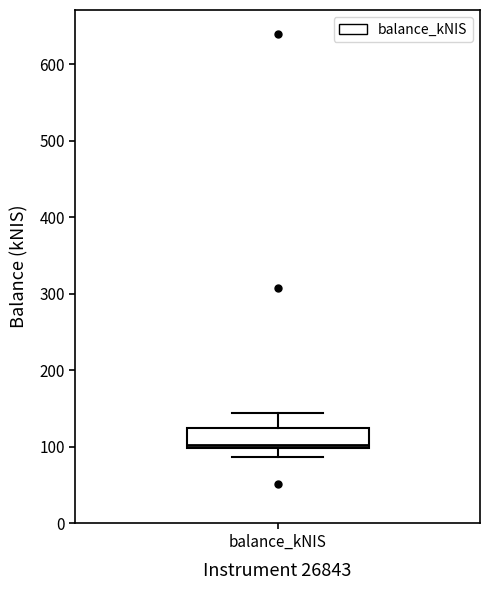

Read this box plot against the y-axis: the position of the median line, the range covered by the box, and the ends of both whiskers. The values are not printed on the chart, so give them approximately, as read against the axis.

median 100 (just above the box's lower edge), box 100 to 130, whiskers 90 to 140